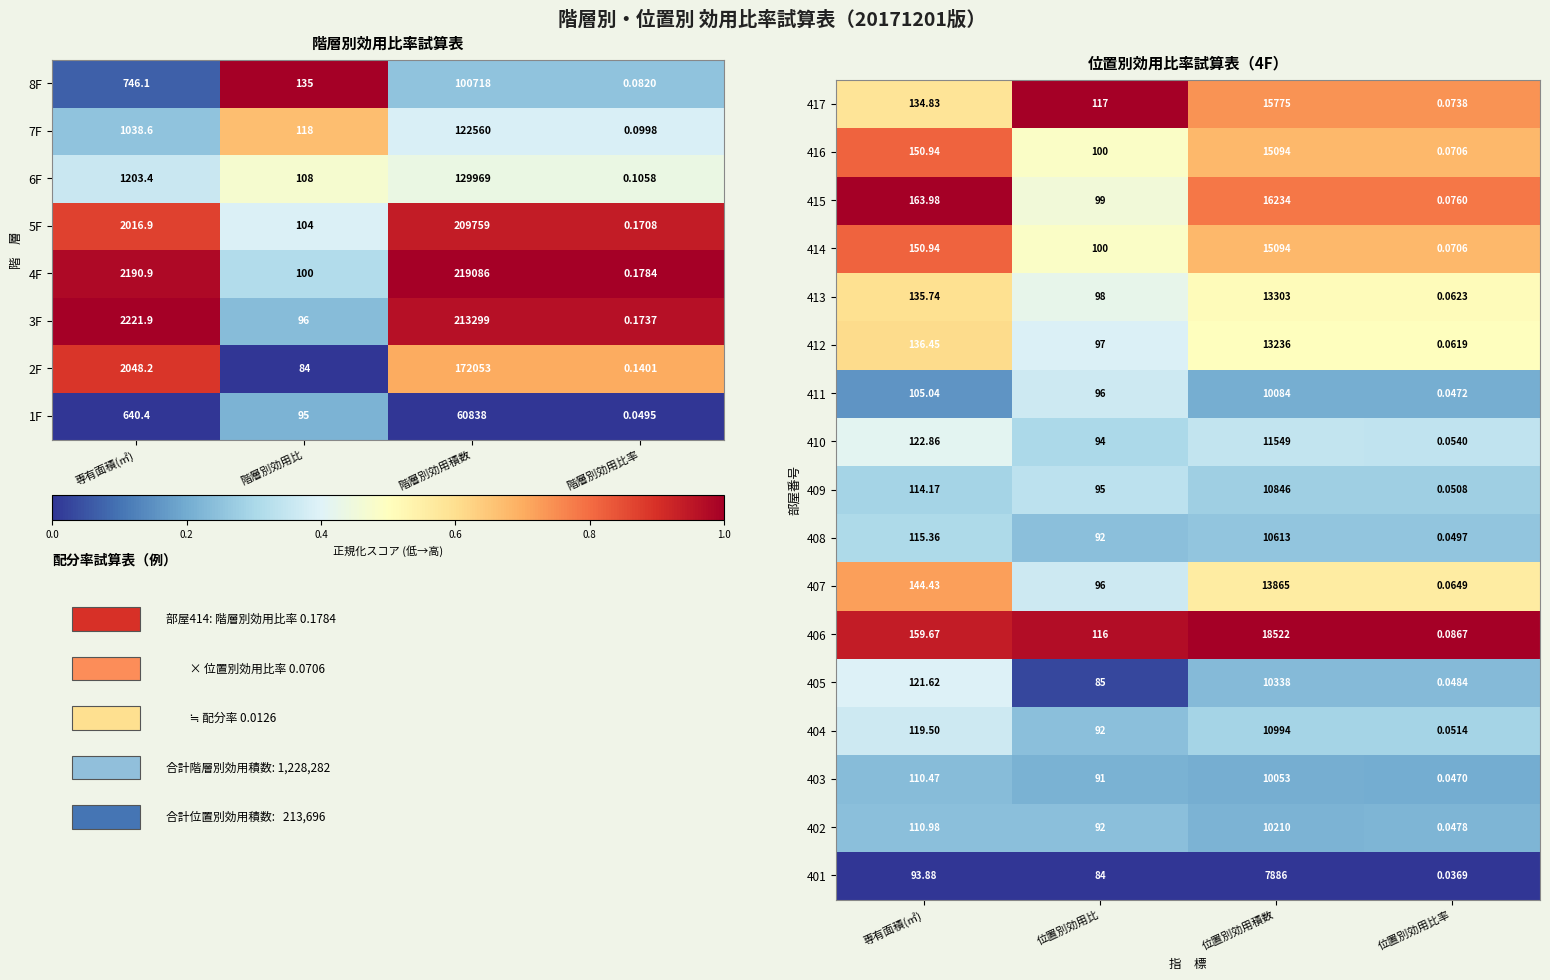

At which label does 411 first exceed 105?

専有面積(㎡)